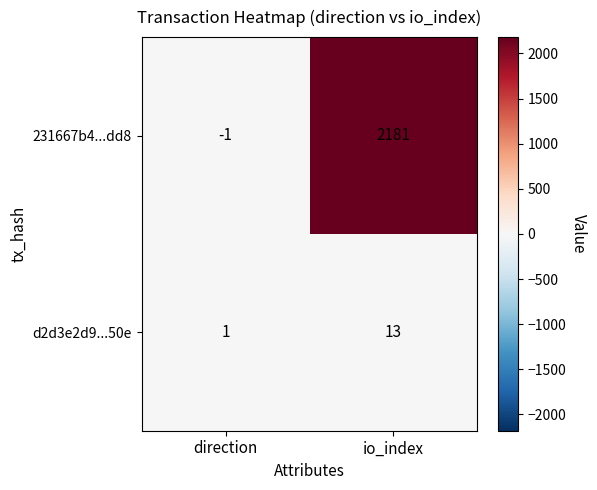

Rank the series at direction from highest to lowest value.

d2d3e2d9...50e, 231667b4...dd8